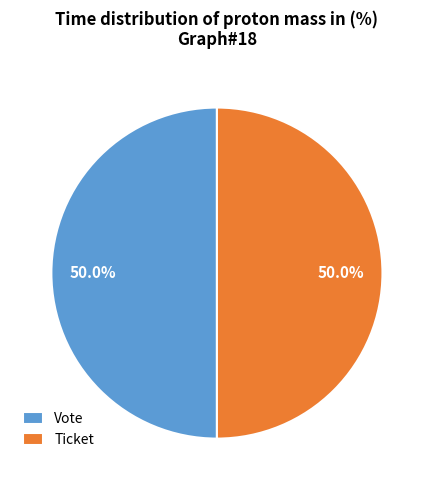

Count the number of slices in the pie.

2